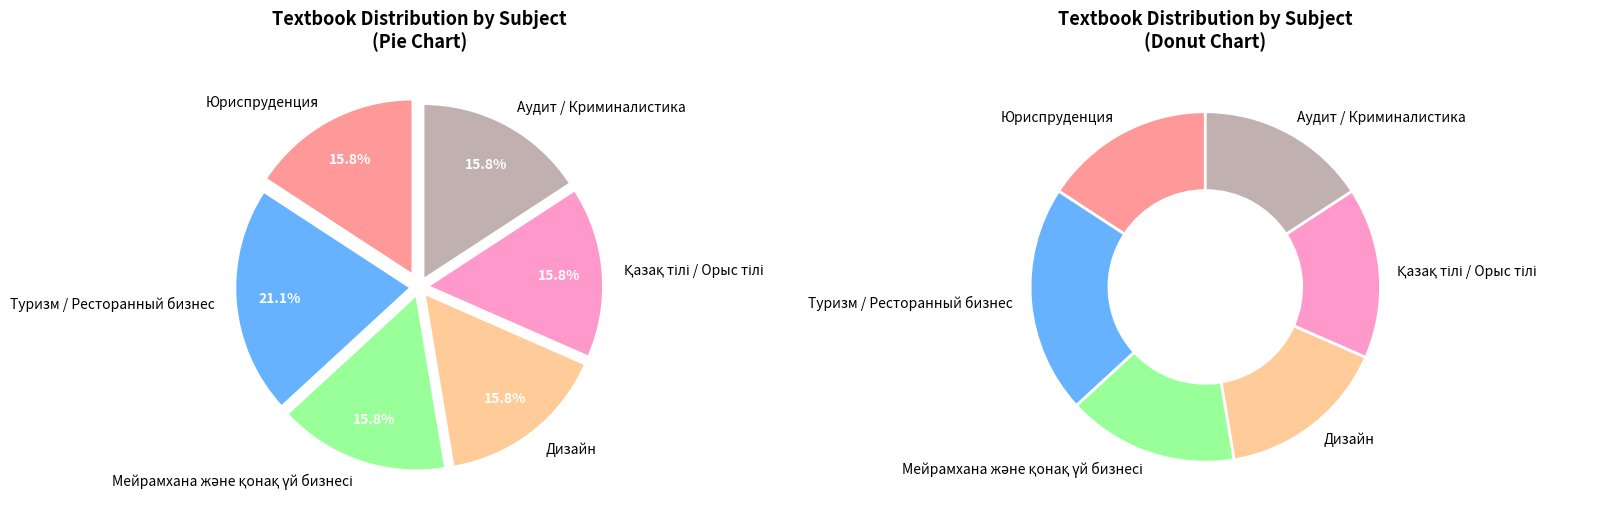

Is it true that Мейрамхана және қонақ үй бизнесі is 16% of the pie?

True